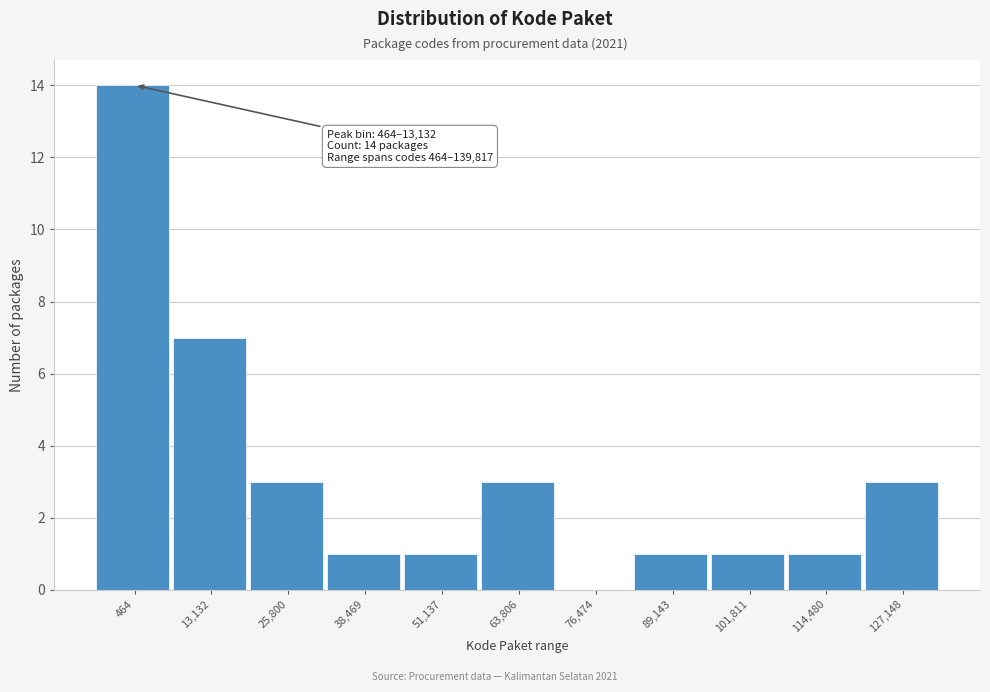

Reading left to right, what are all the values shown in this chart?

464=14	13,132=7	25,800=3	38,469=1	51,137=1	63,806=3	76,474=0	89,143=1	101,811=1	114,480=1	127,148=3